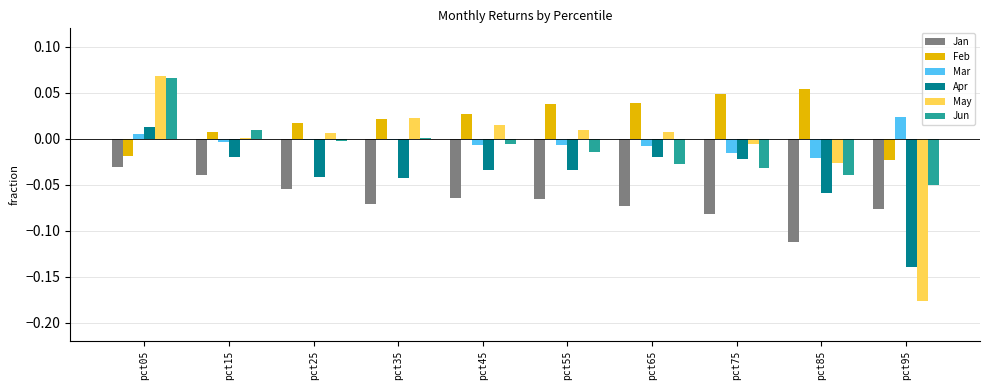

The value of Apr at pct35 is -0.1. True or false?

False